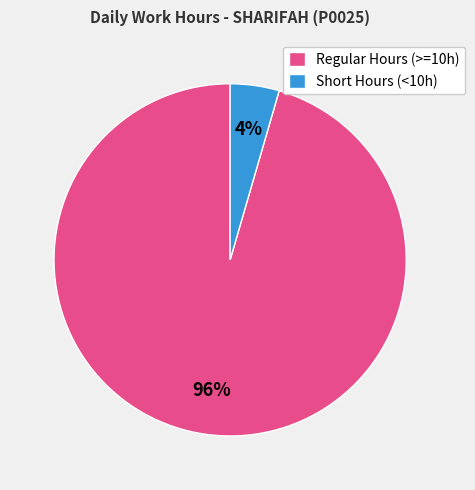

Is the sum of Short Hours (<10h) and Regular Hours (>=10h) greater than half?

Yes